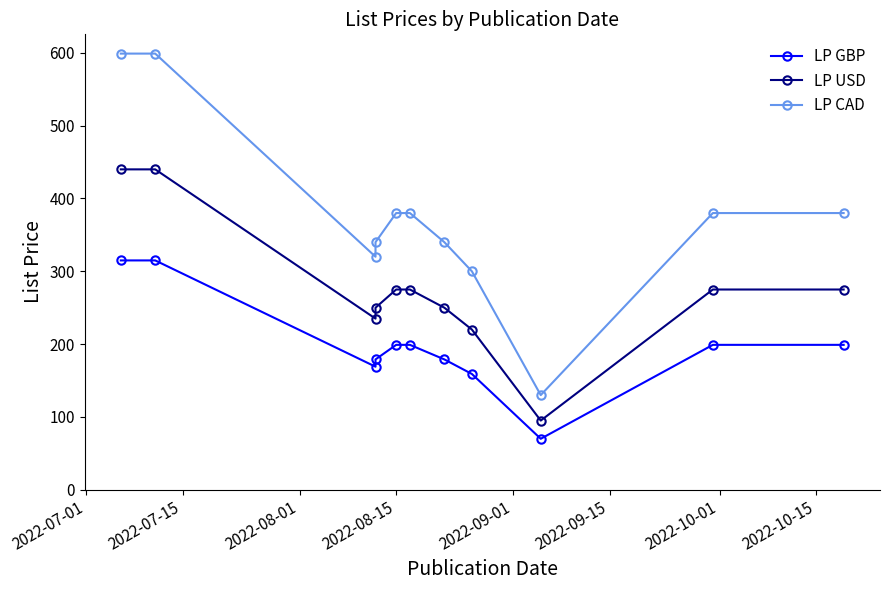

True or false: LP USD and LP CAD cross at least once.

False